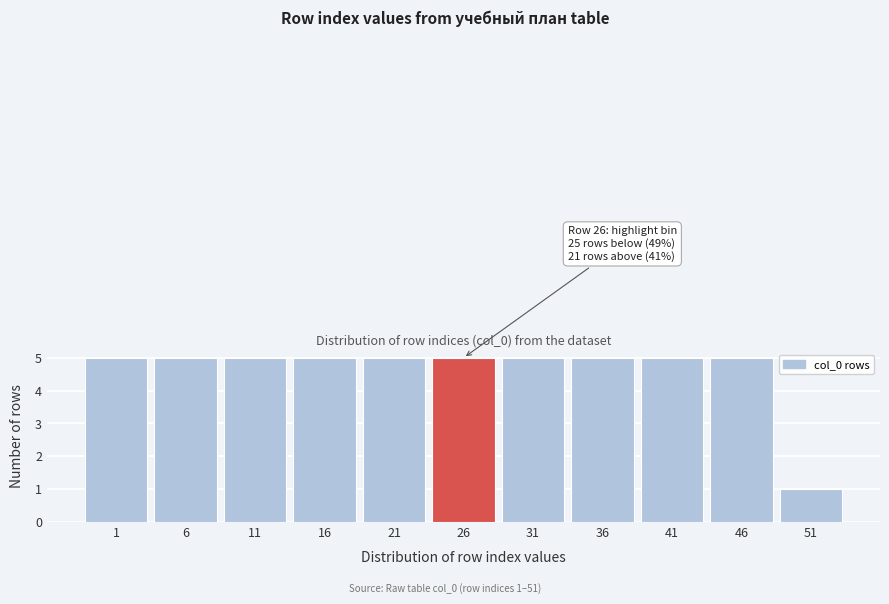

Reading left to right, transcribe all the data shown in this chart.

5	5	5	5	5	5	5	5	5	5	1